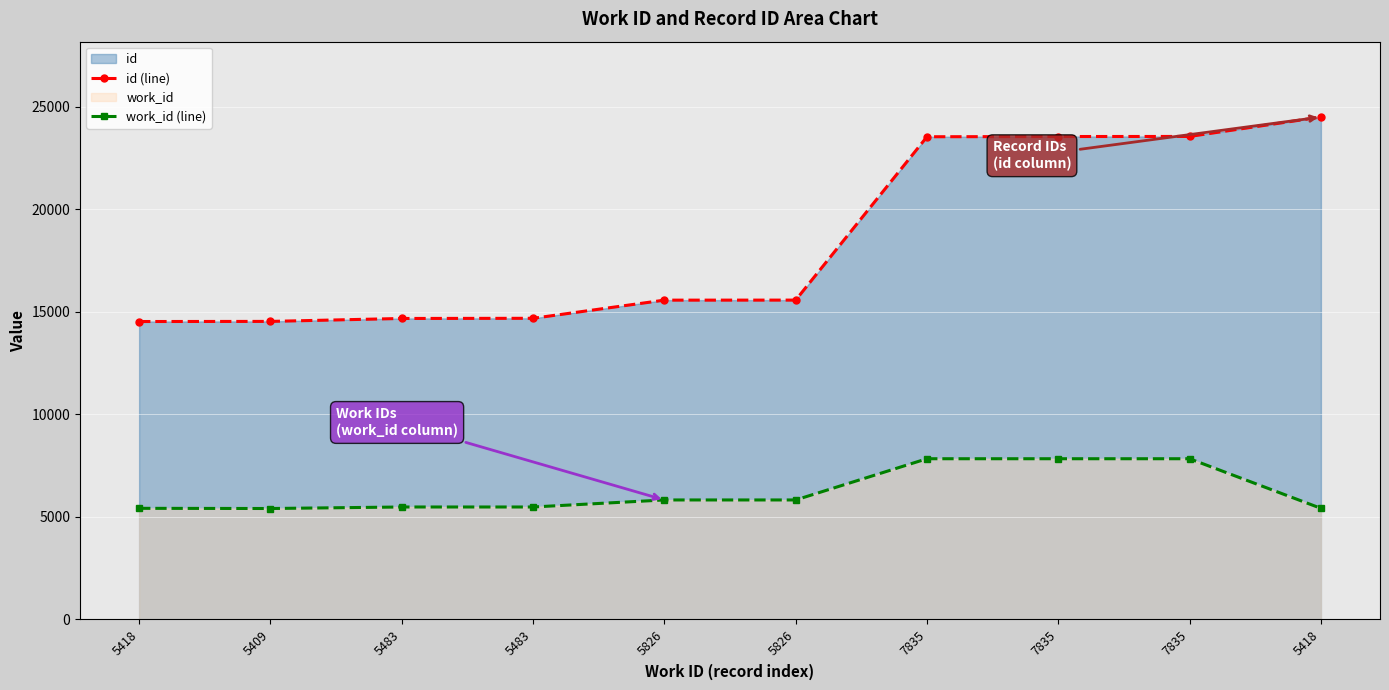

What is the minimum value for work_id (line)?

5409